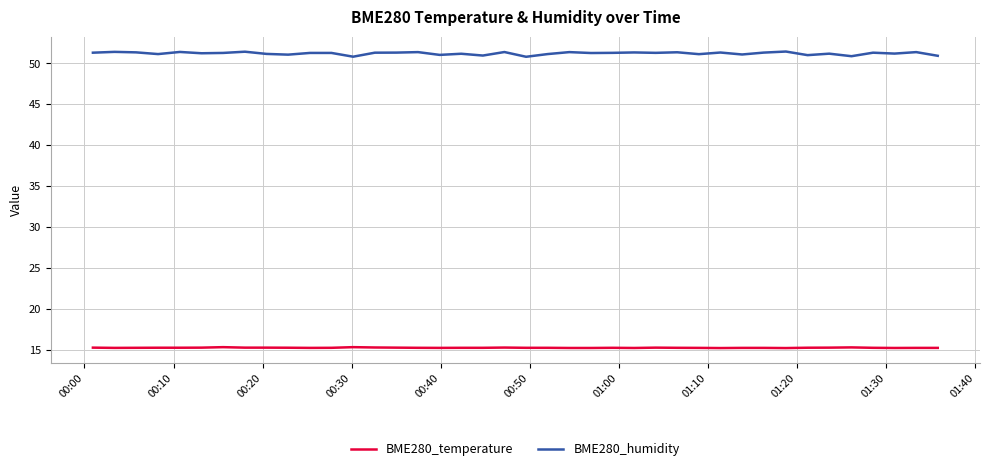

What is the highest value of the BME280_humidity series?

51.5